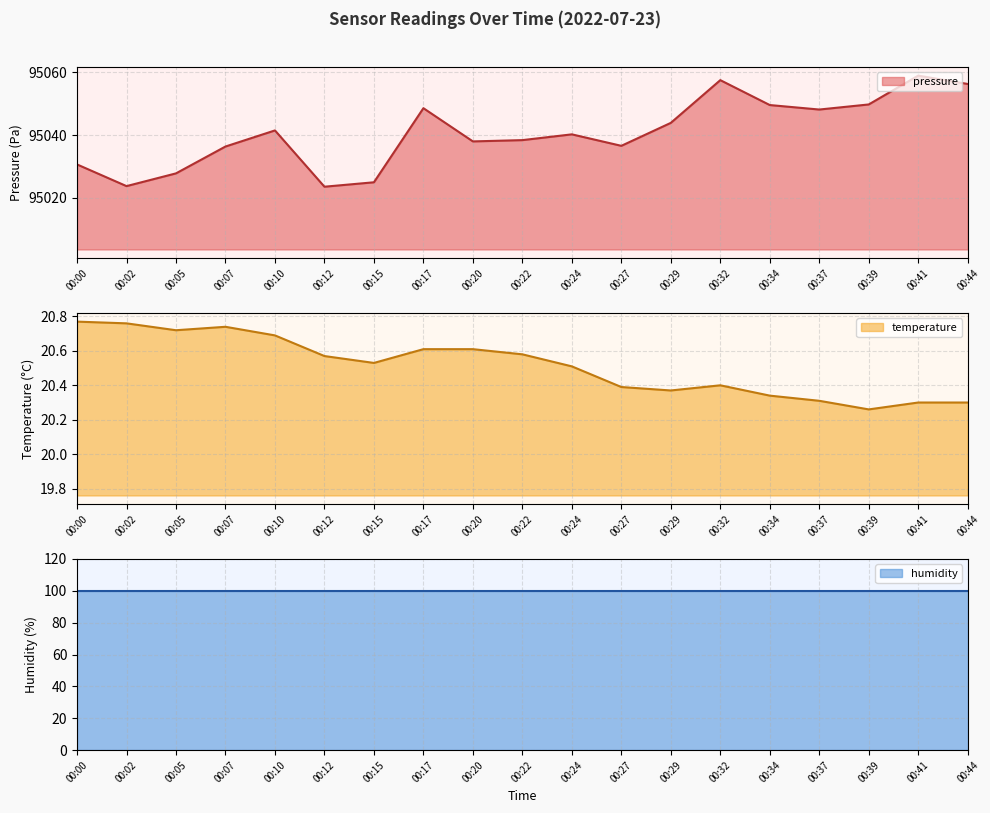

Count the number of categories in the chart.

19